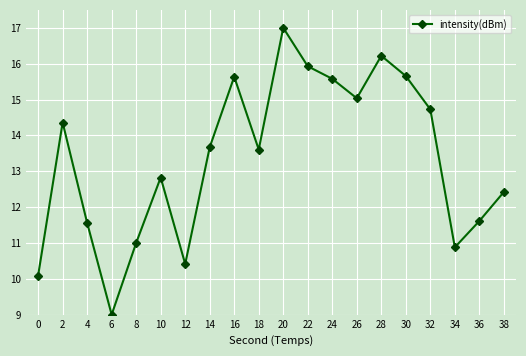

True or false: the data shows 5.6 at 2.

False